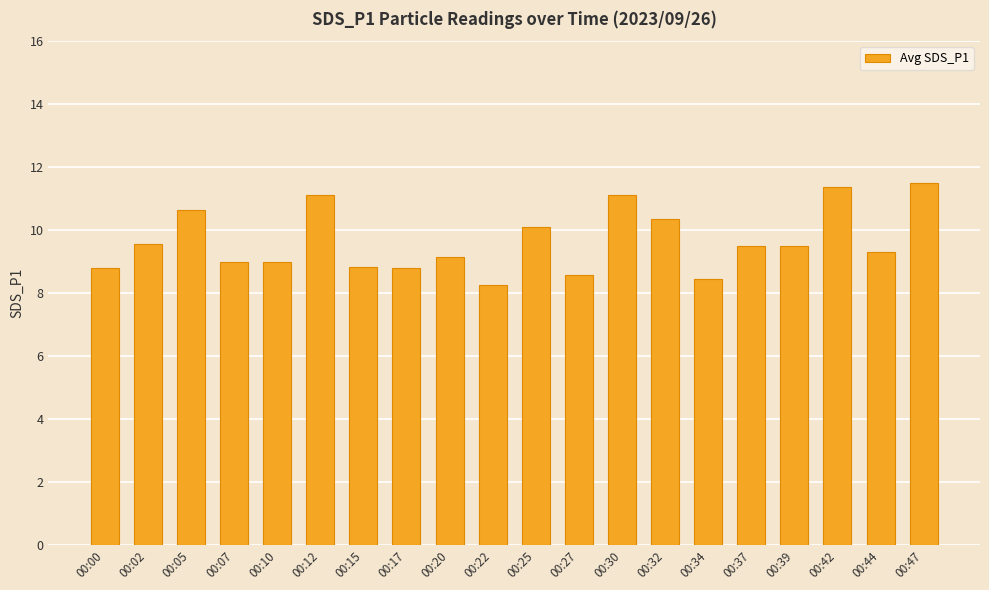

What is the difference between the maximum and minimum values?

3.2